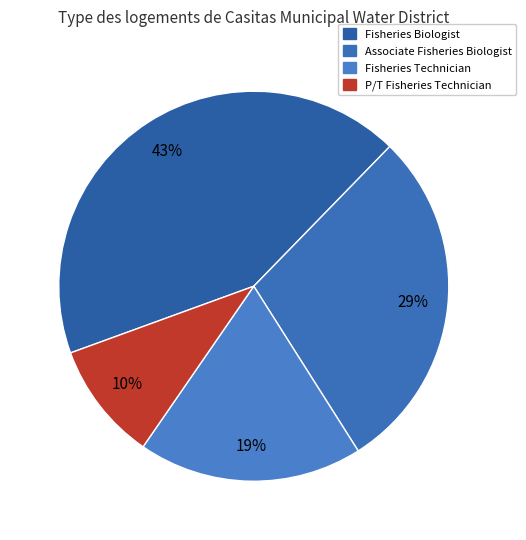

Is there a majority slice in this chart?

No